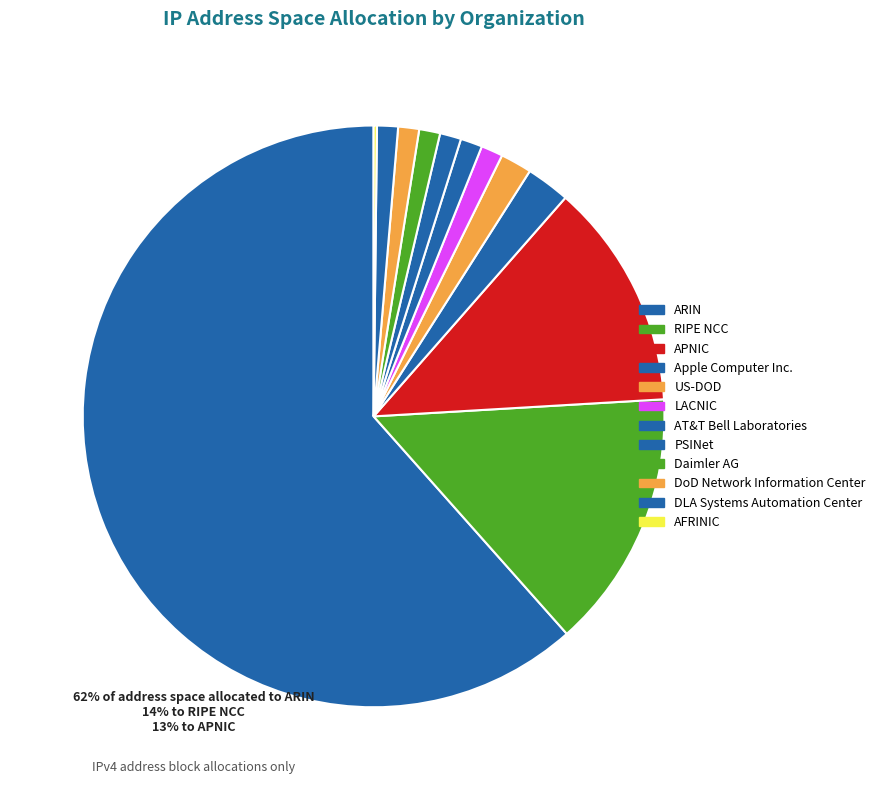

To the nearest percent, what portion does RIPE NCC represent?

14%